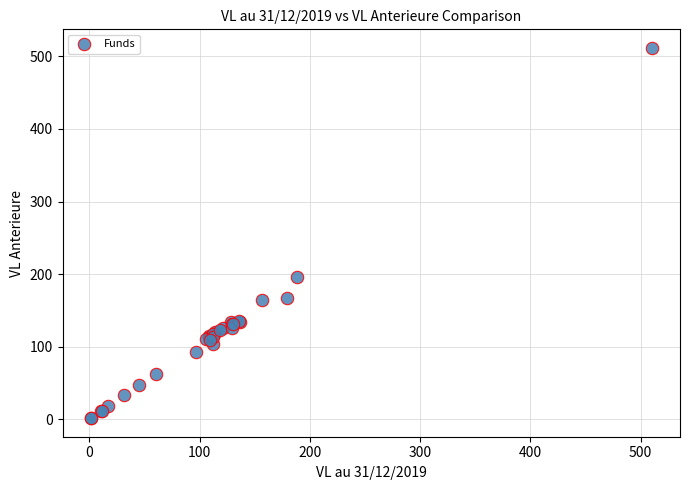

What Y value in the scatter plot is closest to 256?

196.5